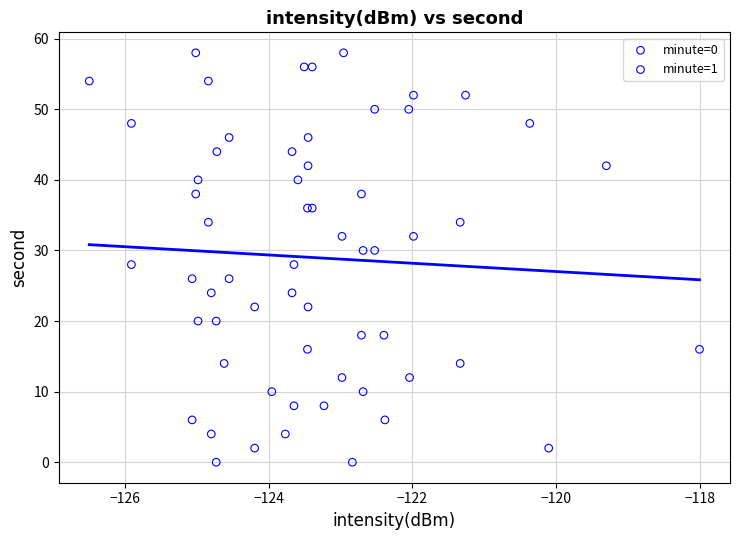

What are all the series names shown in the legend?

minute=0, minute=1